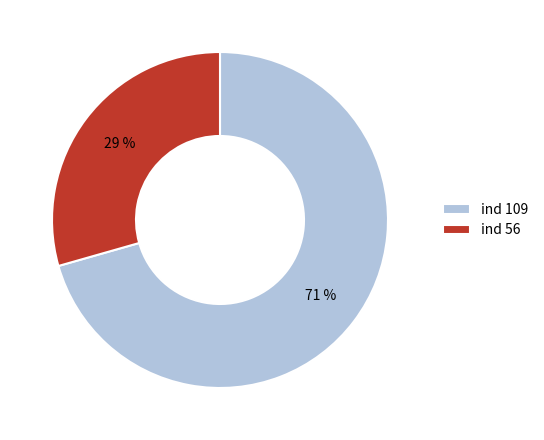

To the nearest percent, what is the average slice percentage?

50%